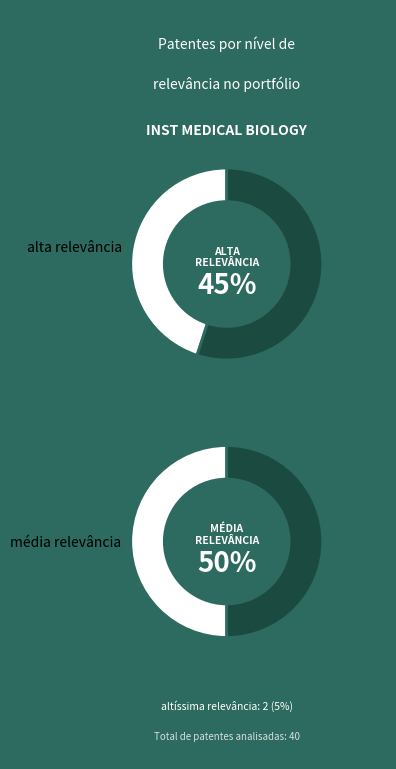

Does altíssima relevância represent more than half of the total?

No